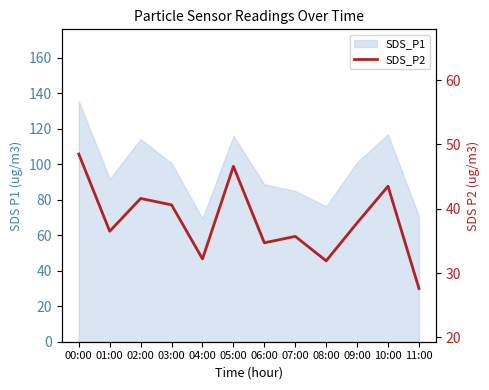

The chart shows a value of 36.8 at 11:00. True or false?

False